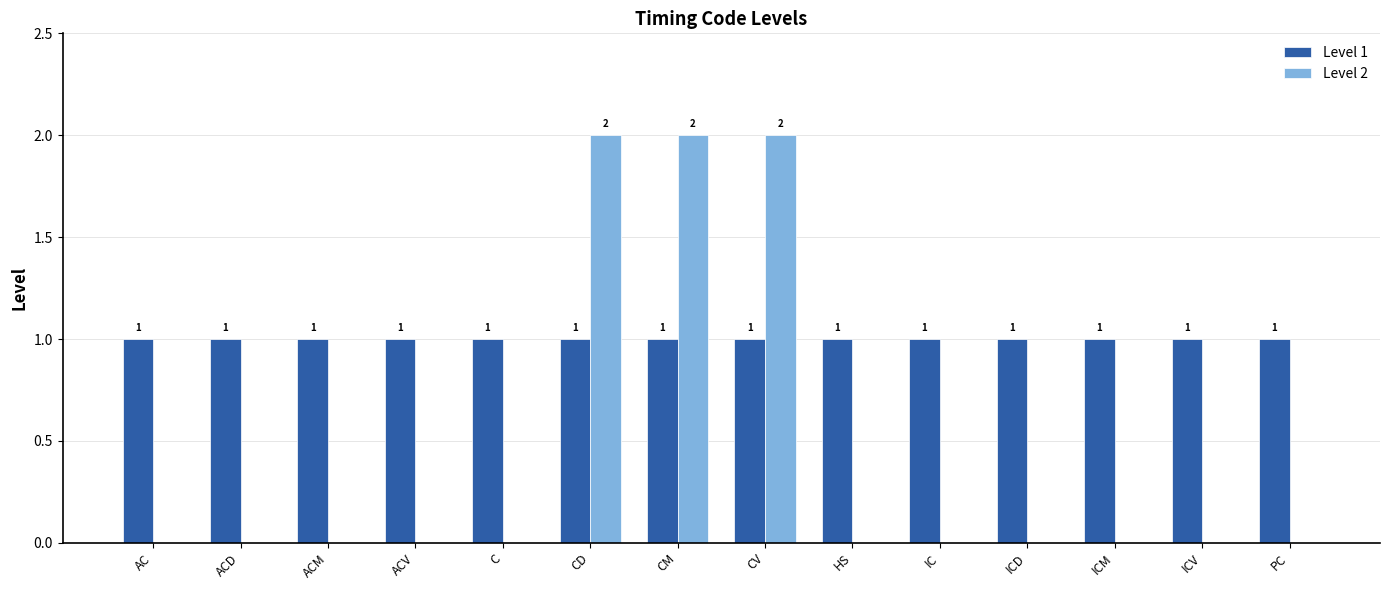

How many series are shown in this chart?

2